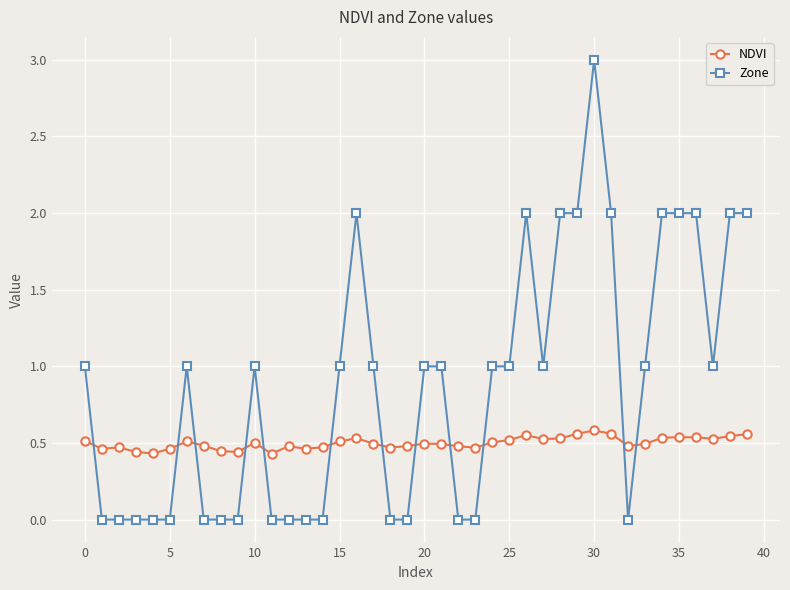

True or false: NDVI has more than 0 points higher than both neighbors.

True